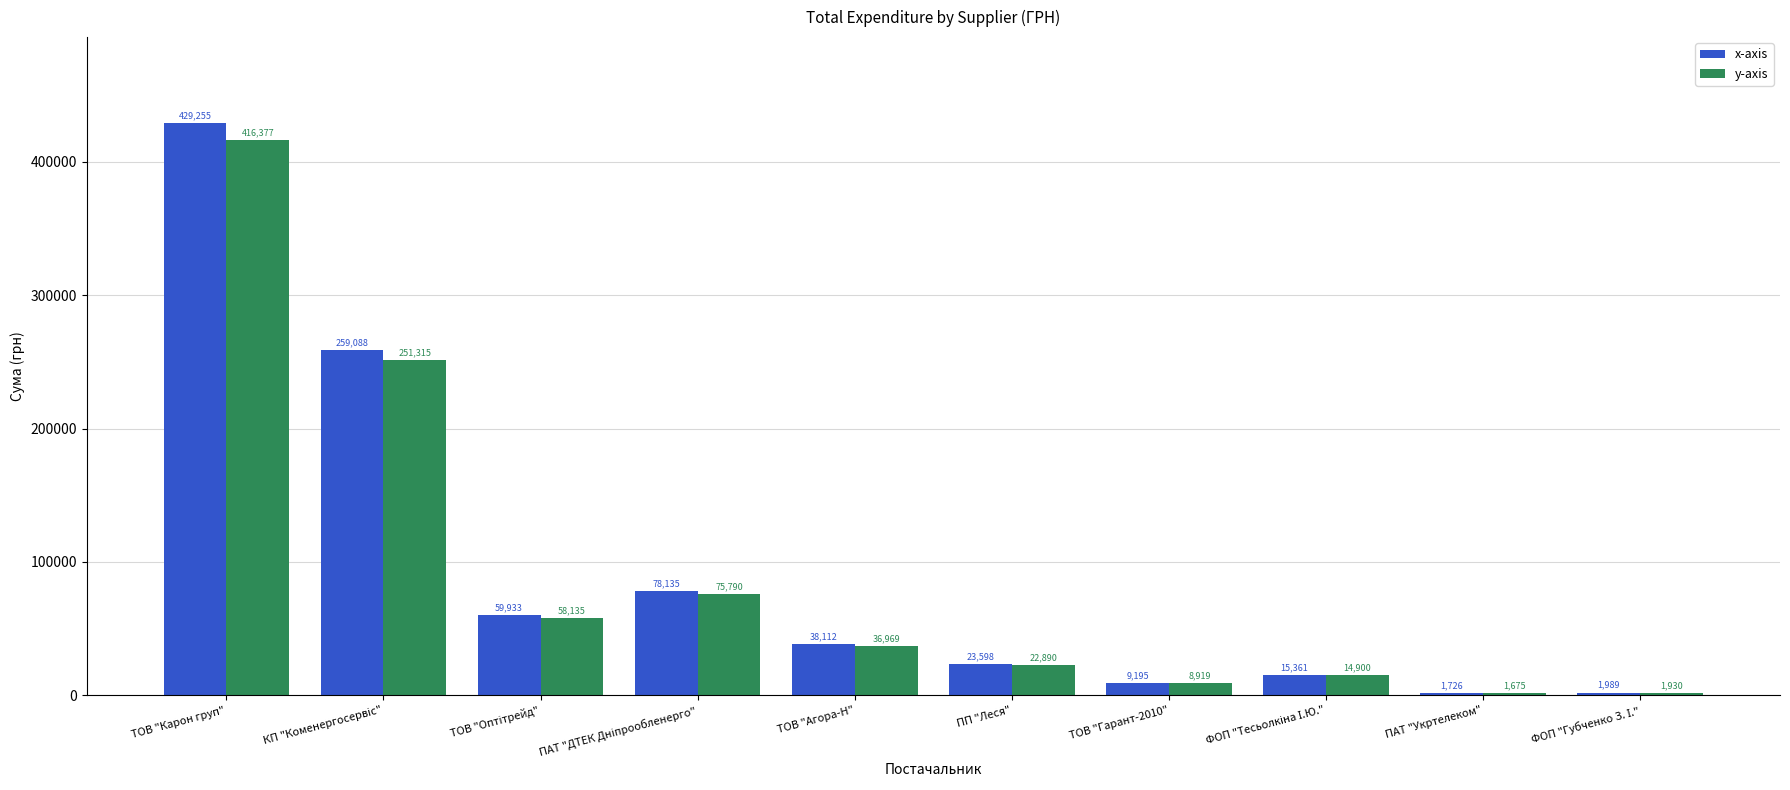

Is it true that x-axis equals 429254.7 at ТОВ "Карон груп"?

True